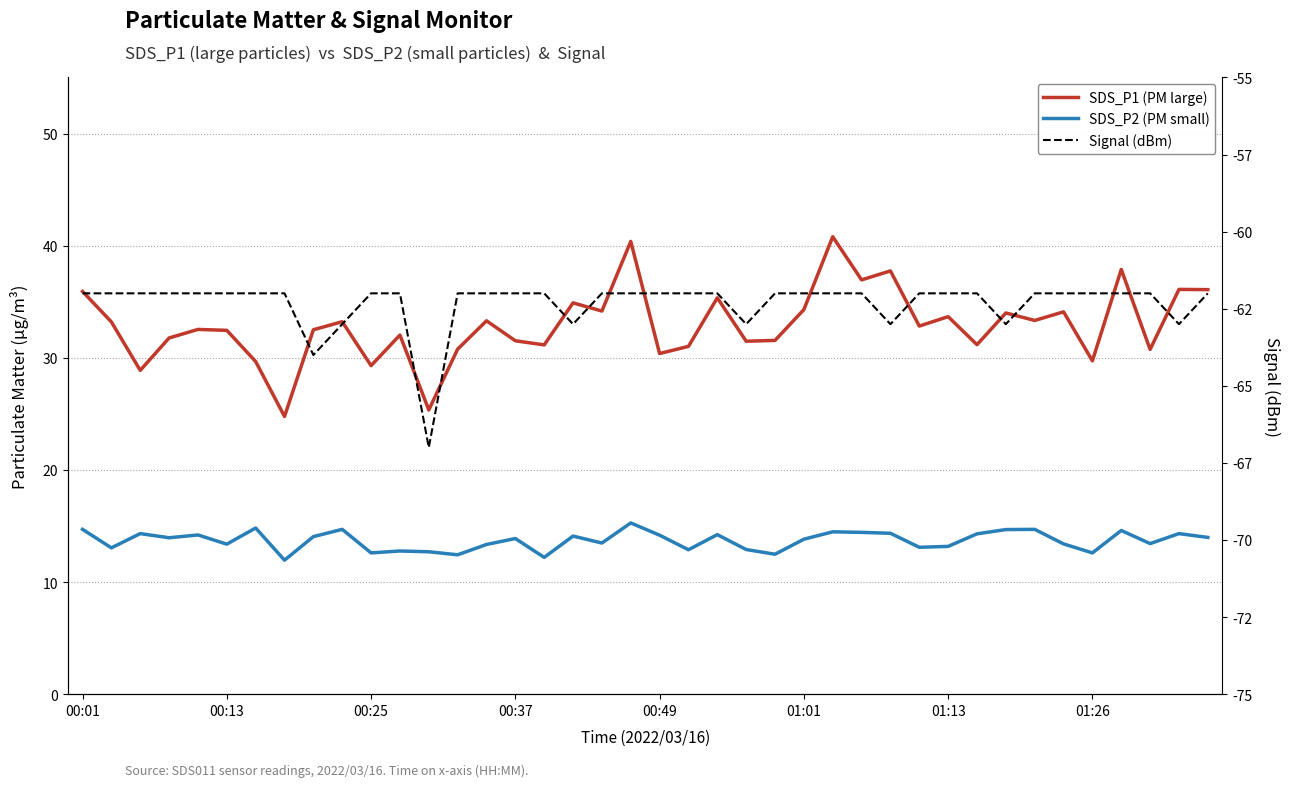

In SDS_P2 (PM2.5 small), how many points are higher than both neighbors (excluding endpoints)?

13